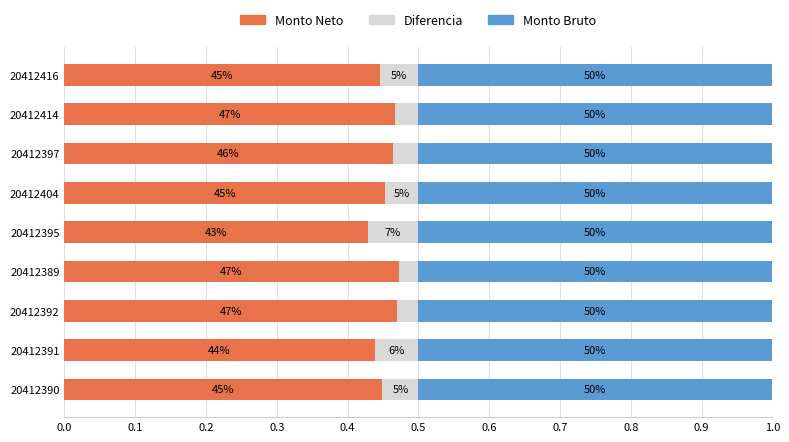

What is the value of the Monto Neto bar at the 1st from the left?

0.4